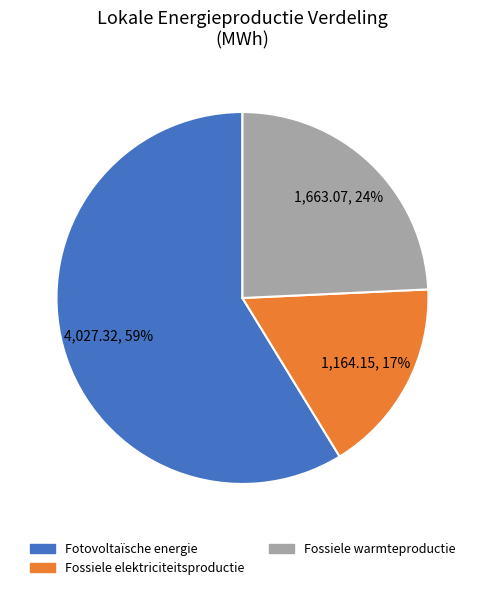

Is it true that Fotovoltaïsche energie is 59% of the pie?

True